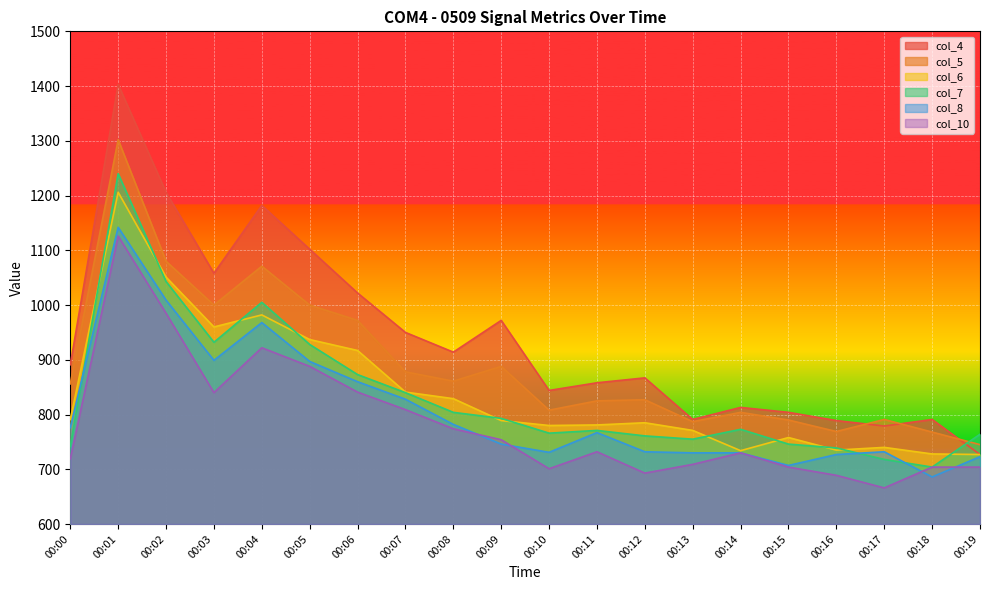

At which category does the chart reach its peak across all series?

00:01